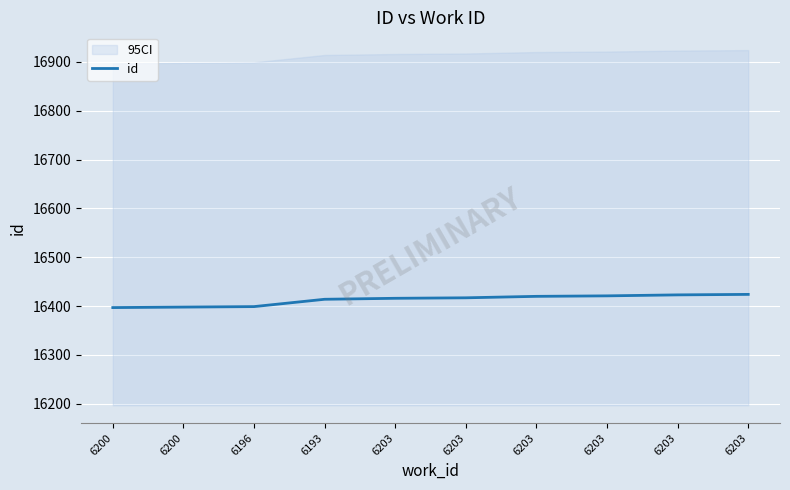

The chart shows a value of 16423 at 6203. True or false?

True